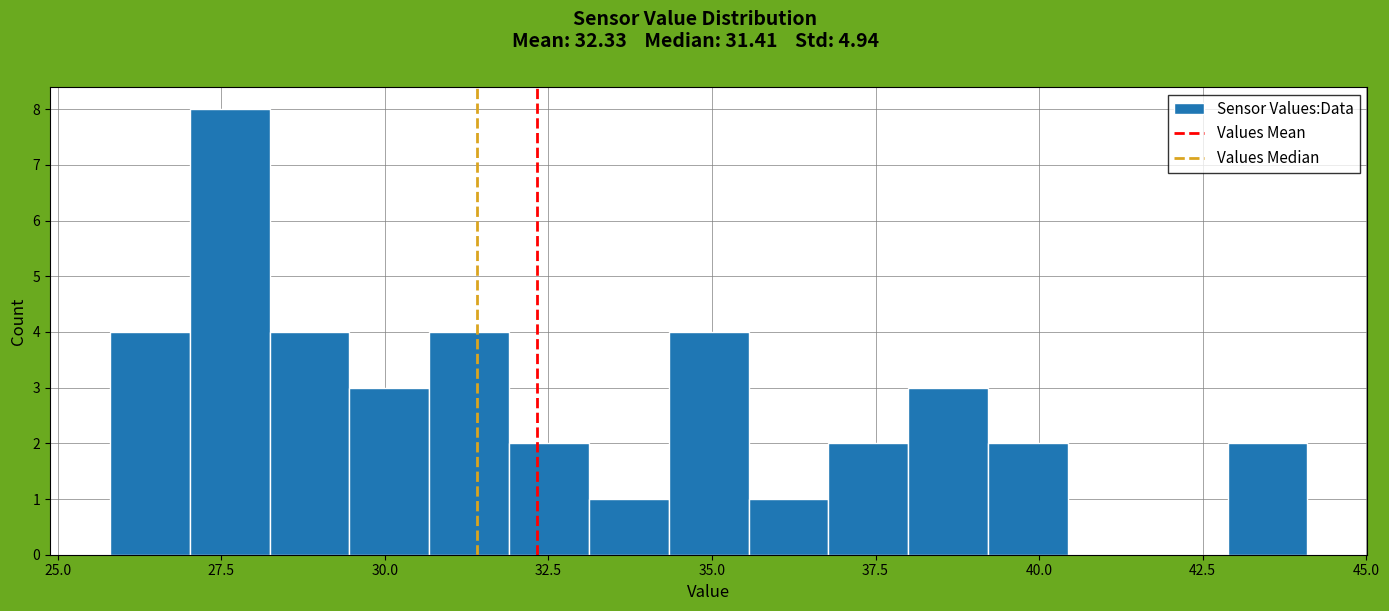

Around what value on the x-axis is the tallest bar? Give the approximate position of its centre, as read against the axis.

27.5